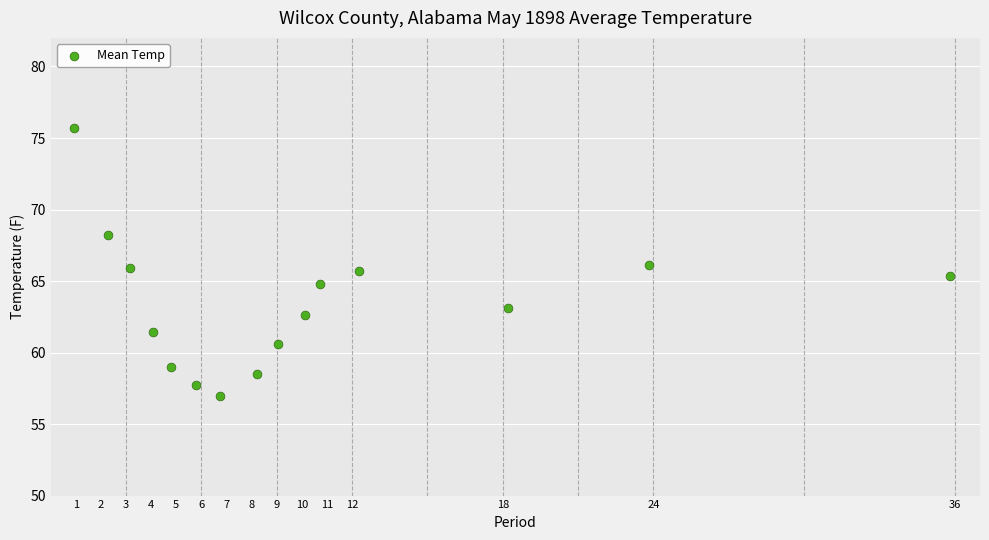

What is the range of Y values (max minus min)?

18.7